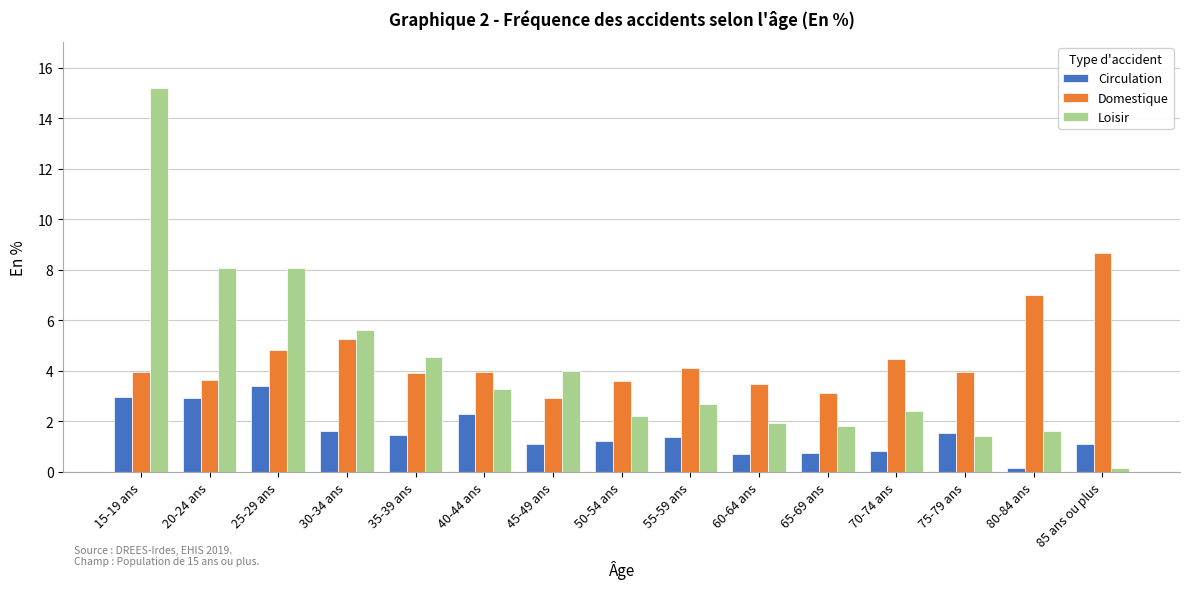

At which category is the sum across all series the highest?

15-19 ans